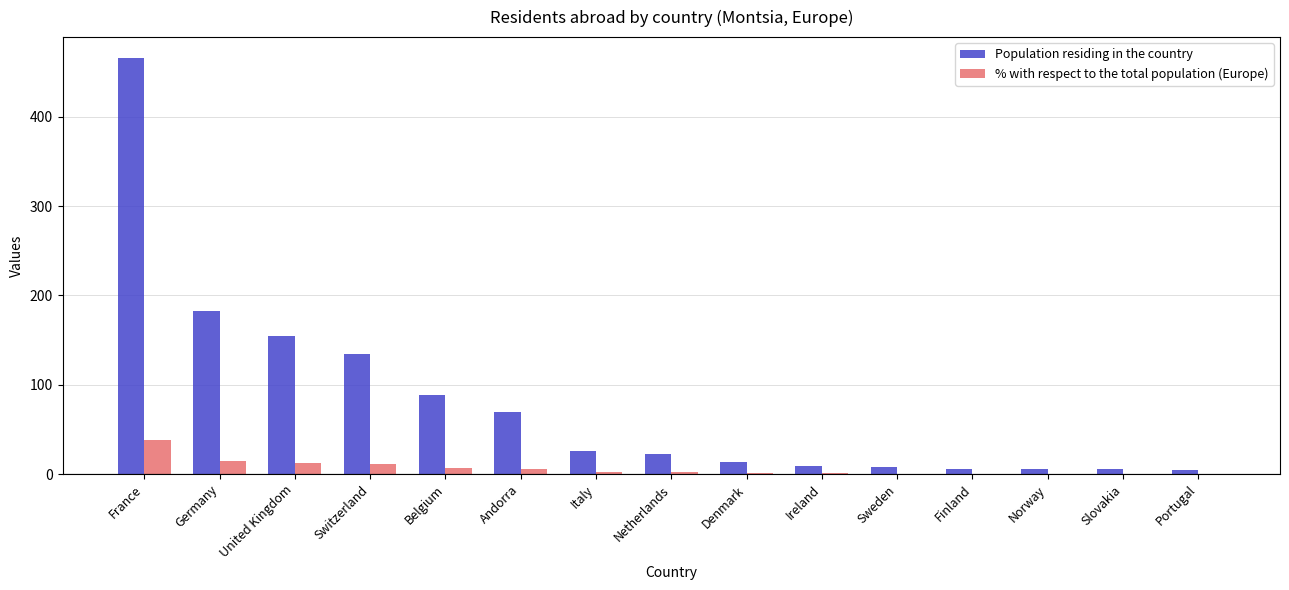

Which series has the largest total across all categories?

Population residing in the country